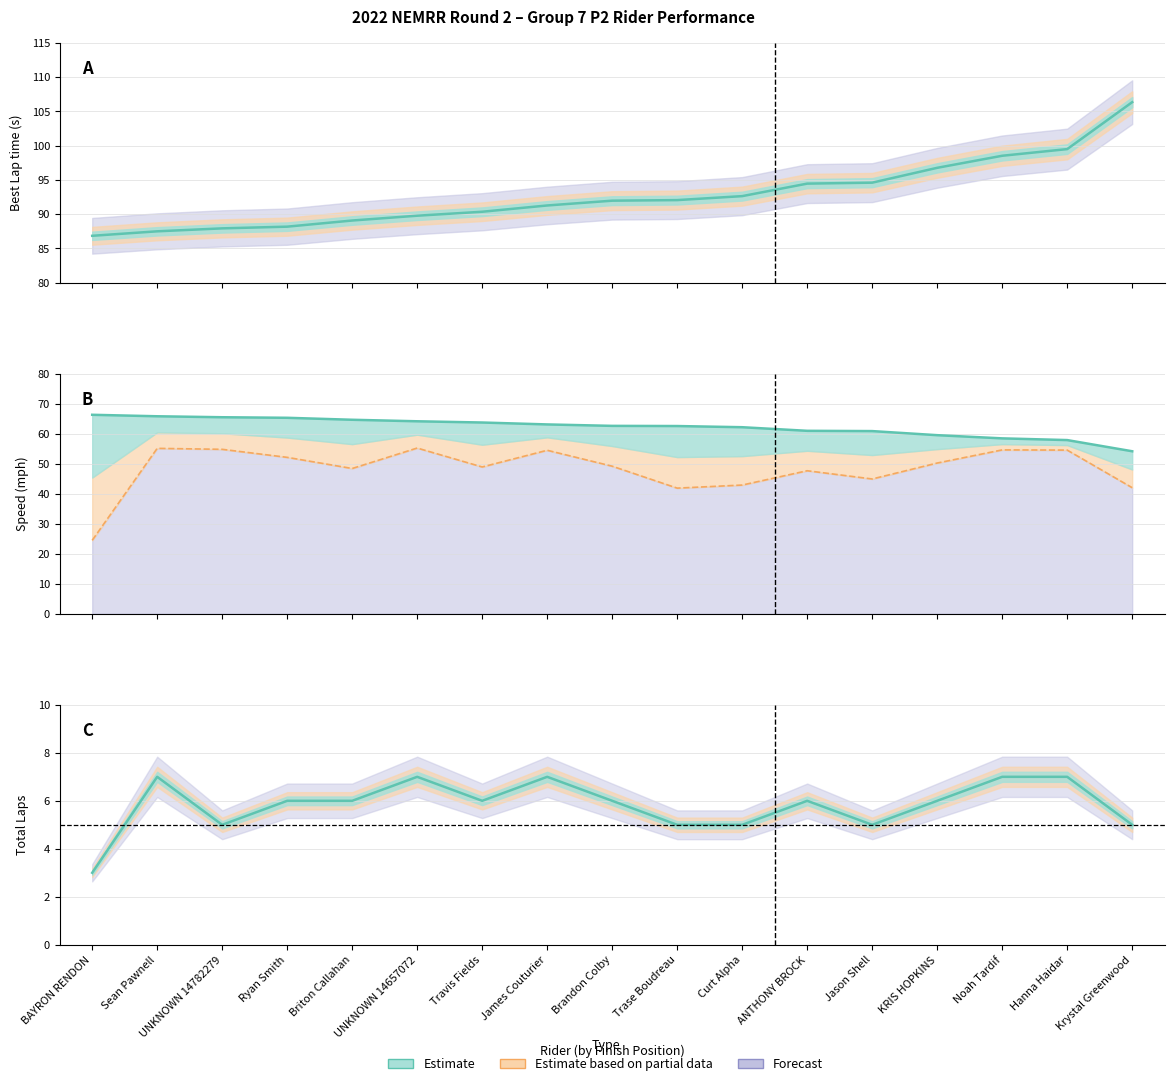

True or false: Best Speed and Best Lap time cross at least once.

False